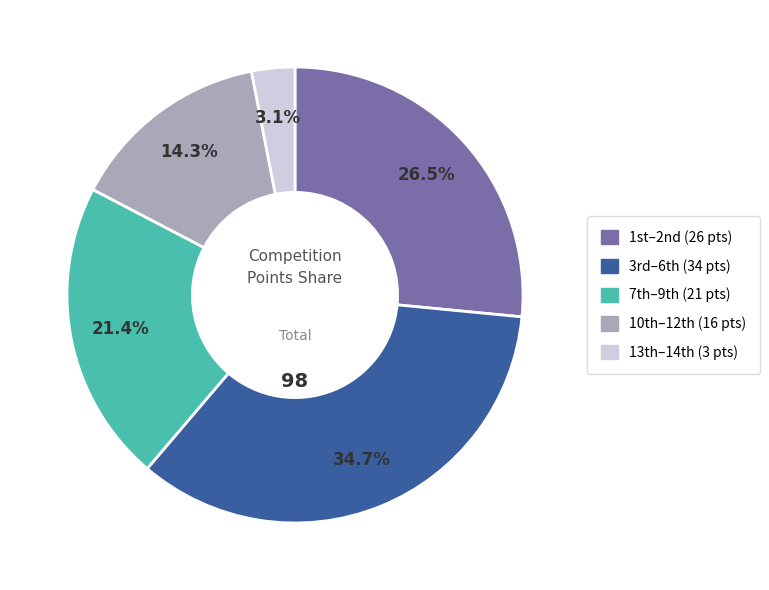

Does any single category account for the majority?

No